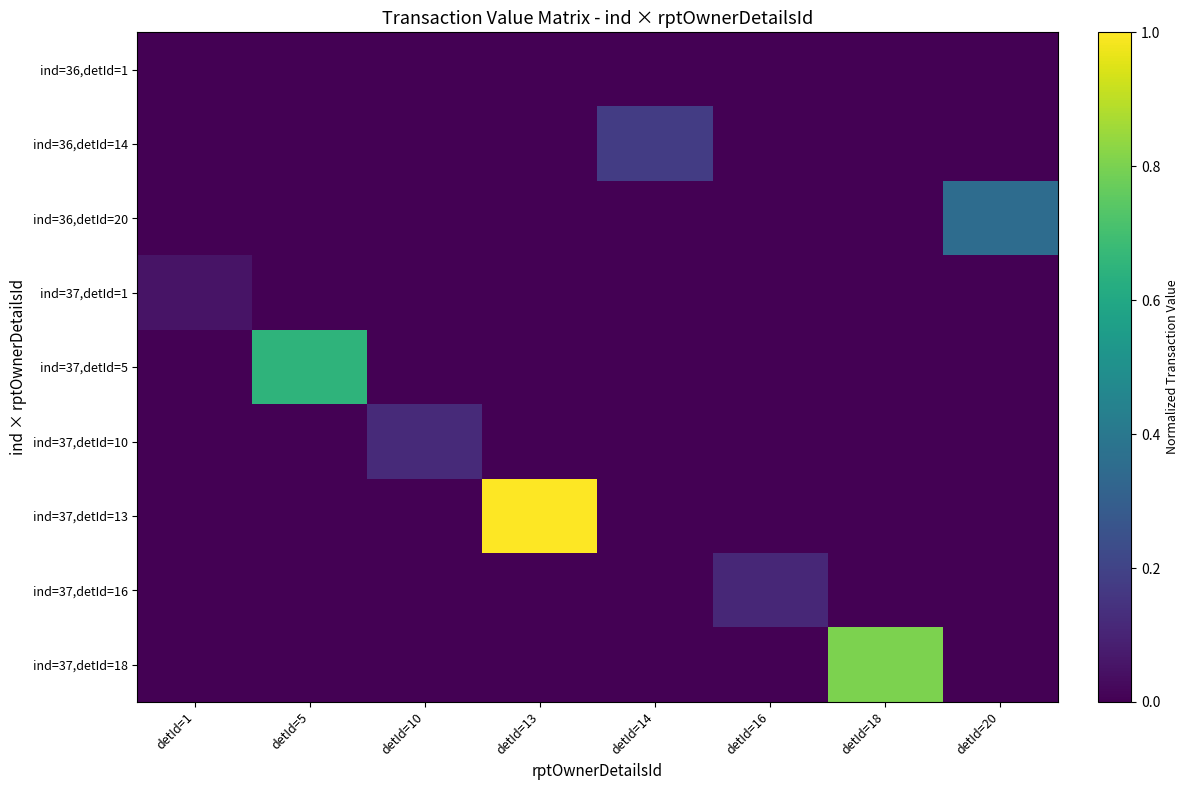

What is the total value across all series at detId=16?

0.1